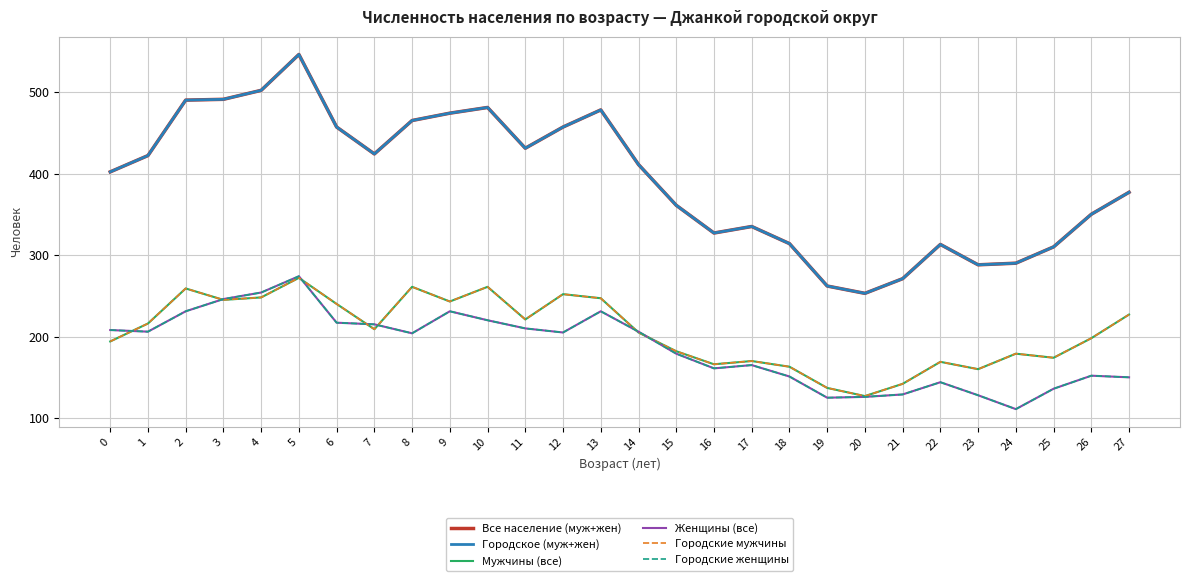

Is this an area chart (filled region under the line)?

No